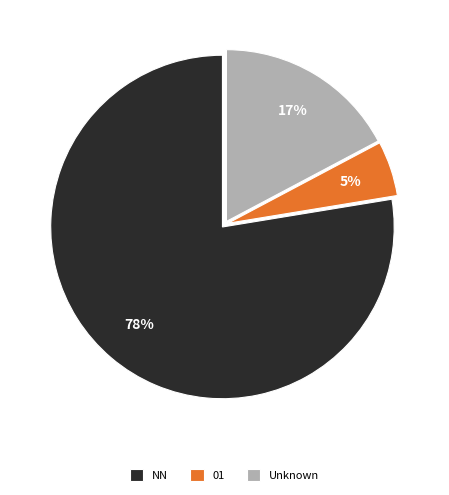

To the nearest percent, what is the average slice percentage?

33%